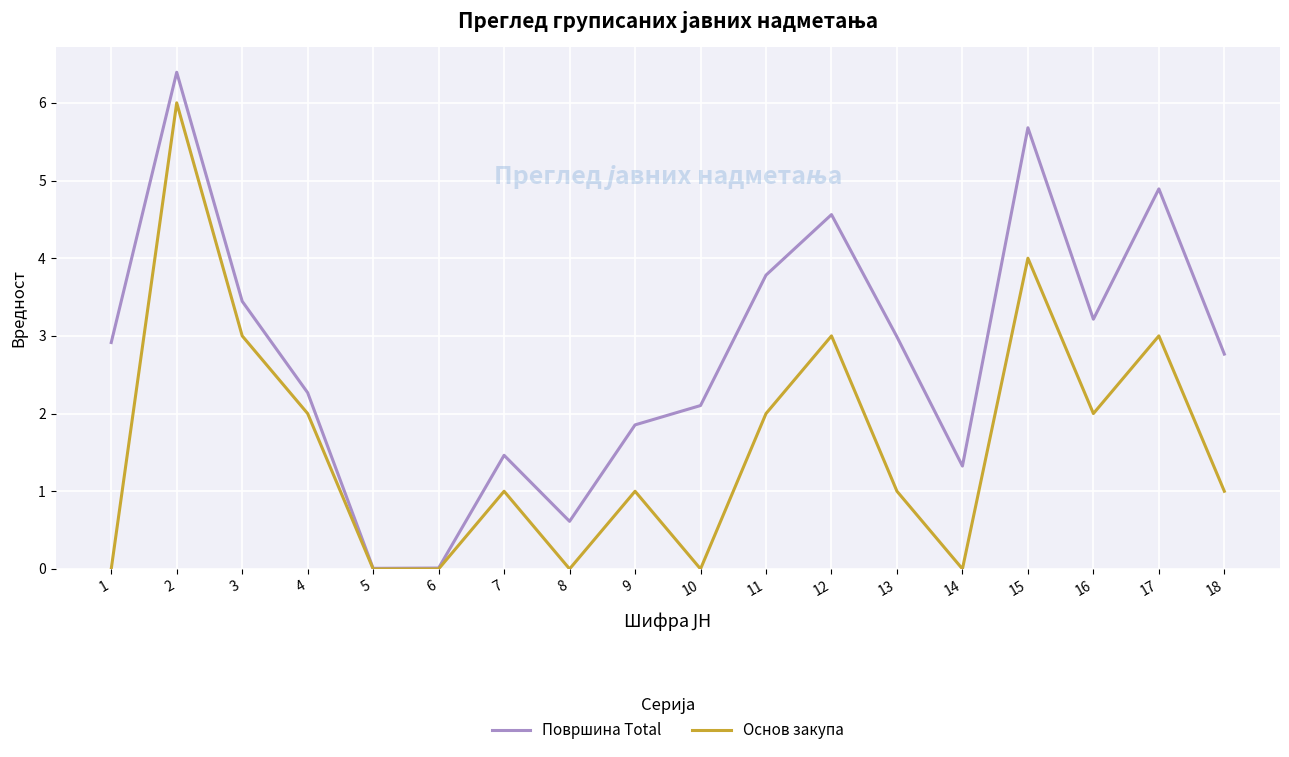

List the series in order of their overall mean, lowest first.

Основ закупа, Површина Total